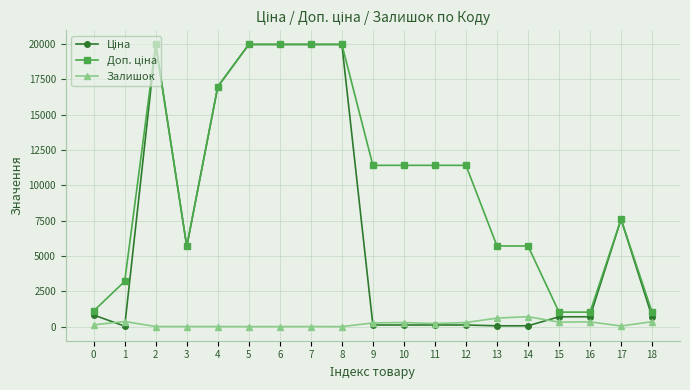

How many distinct data groups are displayed?

3